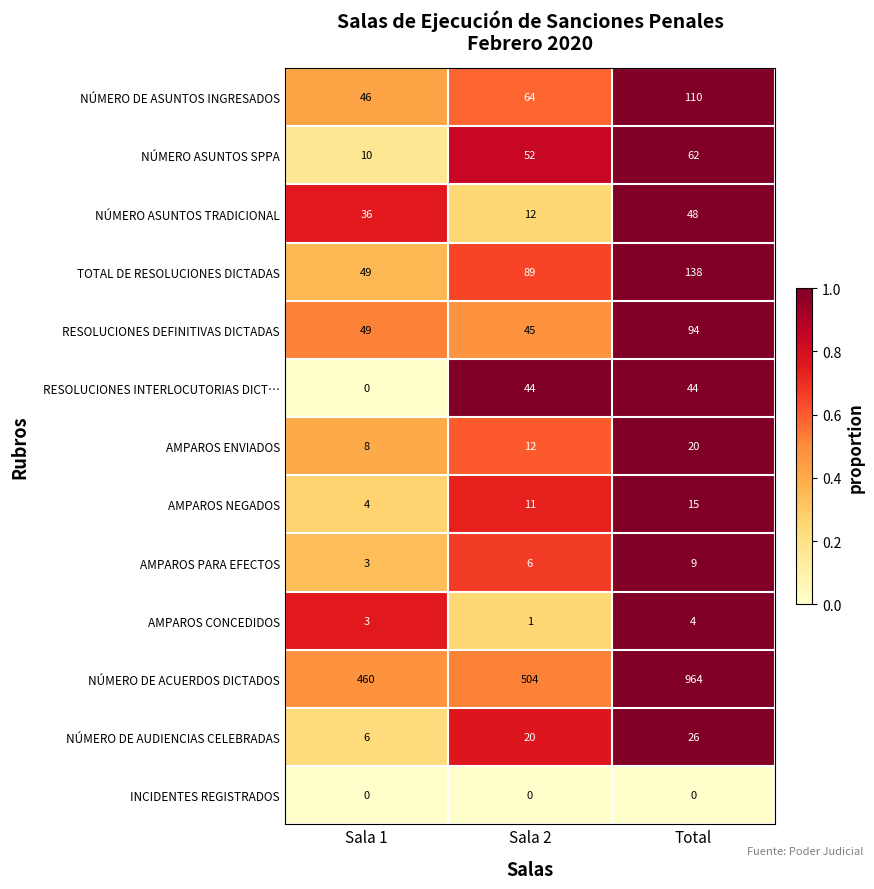

List the series in order of their peak value, lowest first.

INCIDENTES REGISTRADOS, AMPAROS CONCEDIDOS, AMPAROS PARA EFECTOS, AMPAROS NEGADOS, AMPAROS ENVIADOS, NÚMERO DE AUDIENCIAS CELEBRADAS, RESOLUCIONES INTERLOCUTORIAS DICT…, NÚMERO ASUNTOS TRADICIONAL, NÚMERO ASUNTOS SPPA, RESOLUCIONES DEFINITIVAS DICTADAS, NÚMERO DE ASUNTOS INGRESADOS, TOTAL DE RESOLUCIONES DICTADAS, NÚMERO DE ACUERDOS DICTADOS